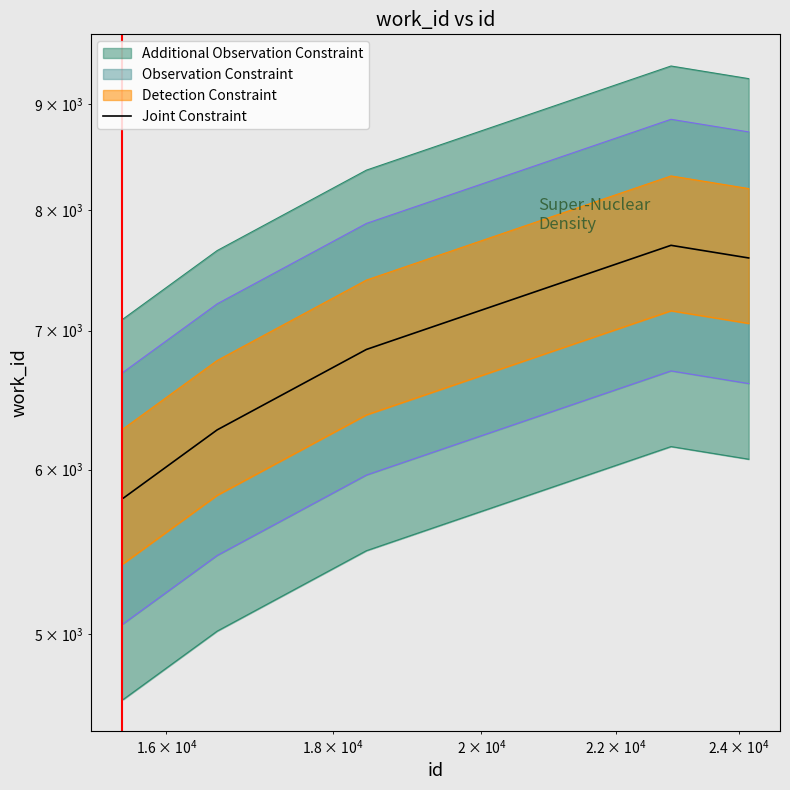

What is the sum of all values?

63284